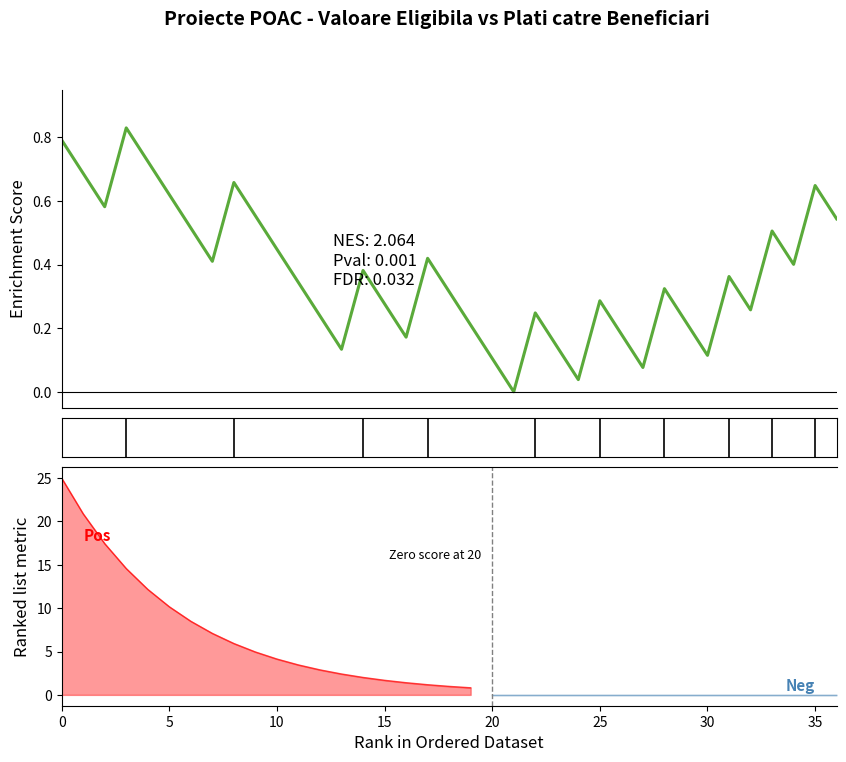

Which label corresponds to the smallest value in the chart?

21